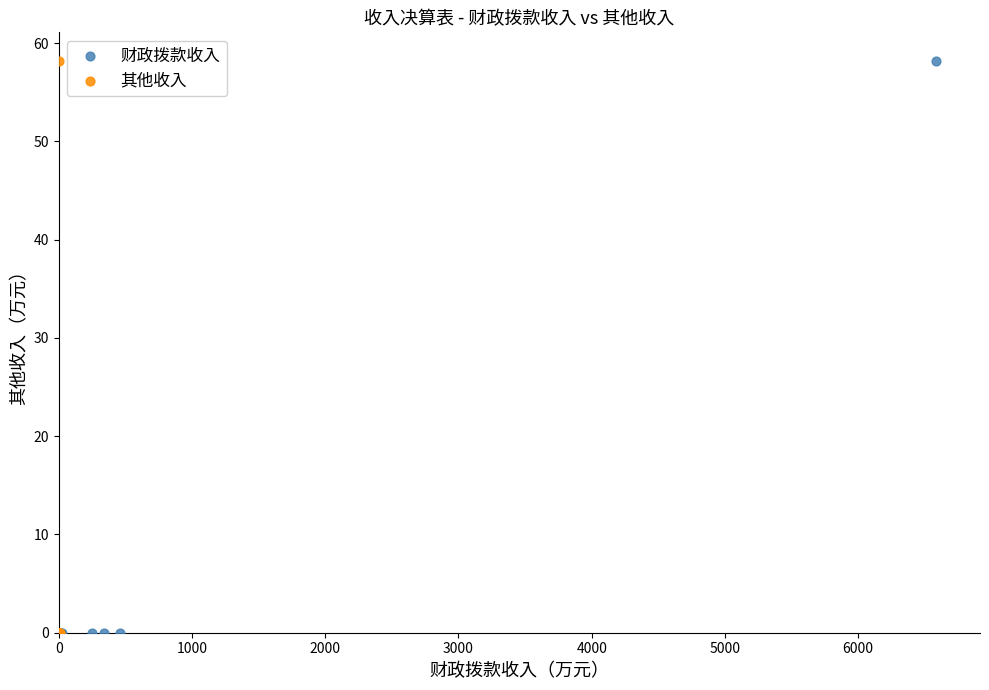

What are all the series names shown in the legend?

财政拨款收入, 其他收入